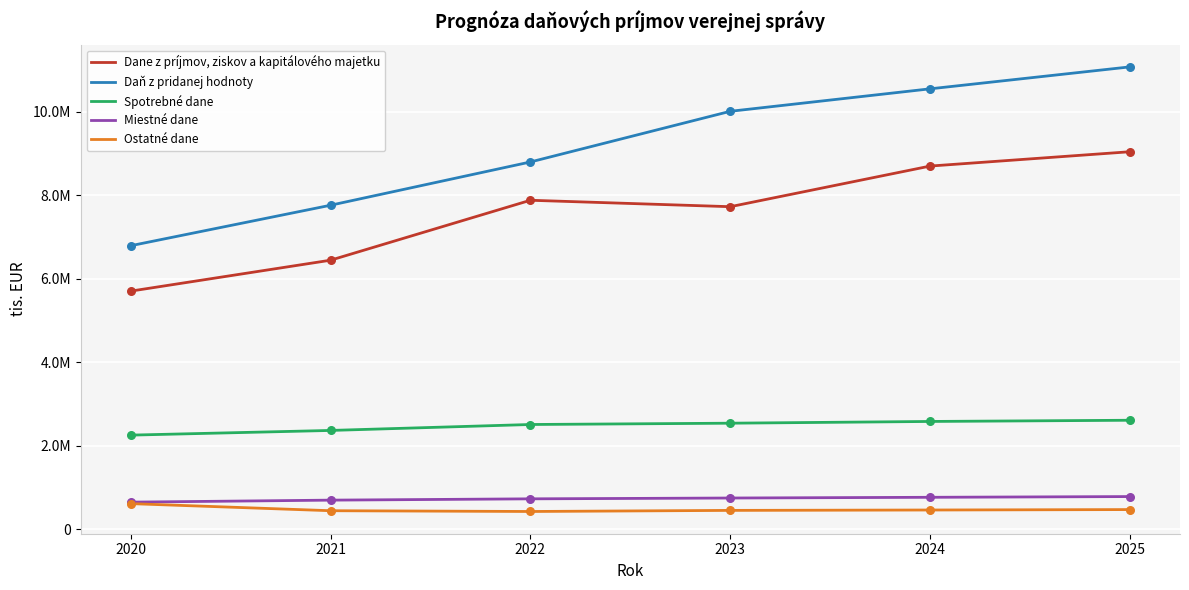

Is the value of Miestné dane at 2025 greater than the value of Spotrebné dane at 2025?

No